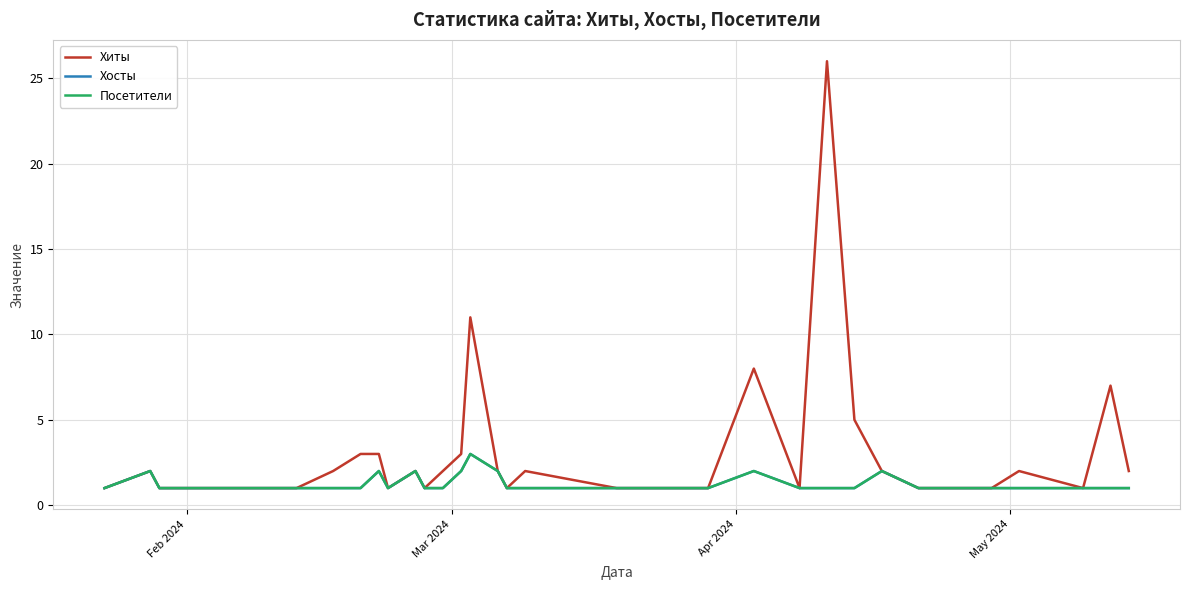

How many lines are shown in the chart?

3